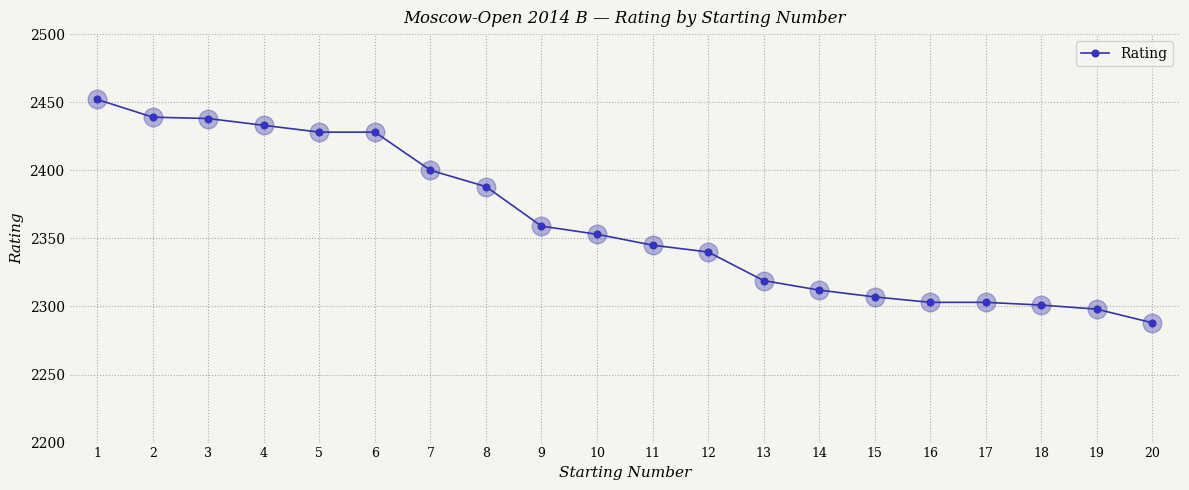

What is the ratio of the value at 11 to the value at 6?

1.0